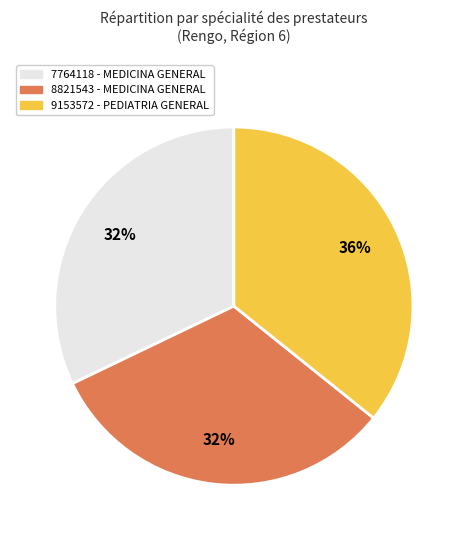

Combined, do 8821543 and 9153572 account for over 50%?

Yes